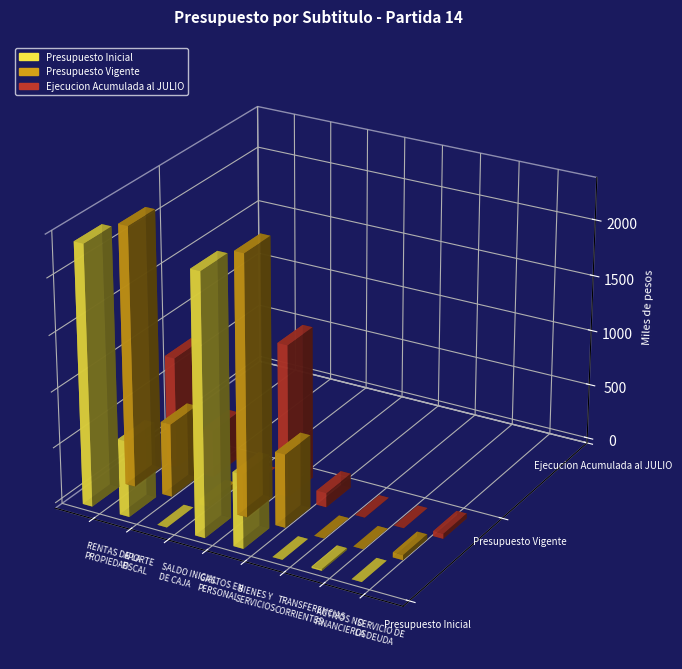

Reading left to right, transcribe all the data shown in this chart.

Presupuesto Inicial: RENTAS DE LA
PROPIEDAD=2324389	APORTE
FISCAL=678607	SALDO INICIAL
DE CAJA=0	GASTOS EN
PERSONAL=2326839	BIENES Y
SERVICIOS=661542	TRANSFERENCIAS
CORRIENTES=0	ACTIVOS NO
FINANCIEROS=14615	SERVICIO DE
LA DEUDA=0
Presupuesto Vigente: RENTAS DE LA
PROPIEDAD=2324389	APORTE
FISCAL=656609	SALDO INICIAL
DE CAJA=45013	GASTOS EN
PERSONAL=2323108	BIENES Y
SERVICIOS=657890	TRANSFERENCIAS
CORRIENTES=0	ACTIVOS NO
FINANCIEROS=0	SERVICIO DE
LA DEUDA=45013
Ejecucion Acumulada al JULIO: RENTAS DE LA
PROPIEDAD=997442	APORTE
FISCAL=424416	SALDO INICIAL
DE CAJA=0	GASTOS EN
PERSONAL=1367505	BIENES Y
SERVICIOS=128422	TRANSFERENCIAS
CORRIENTES=410	ACTIVOS NO
FINANCIEROS=0	SERVICIO DE
LA DEUDA=45013